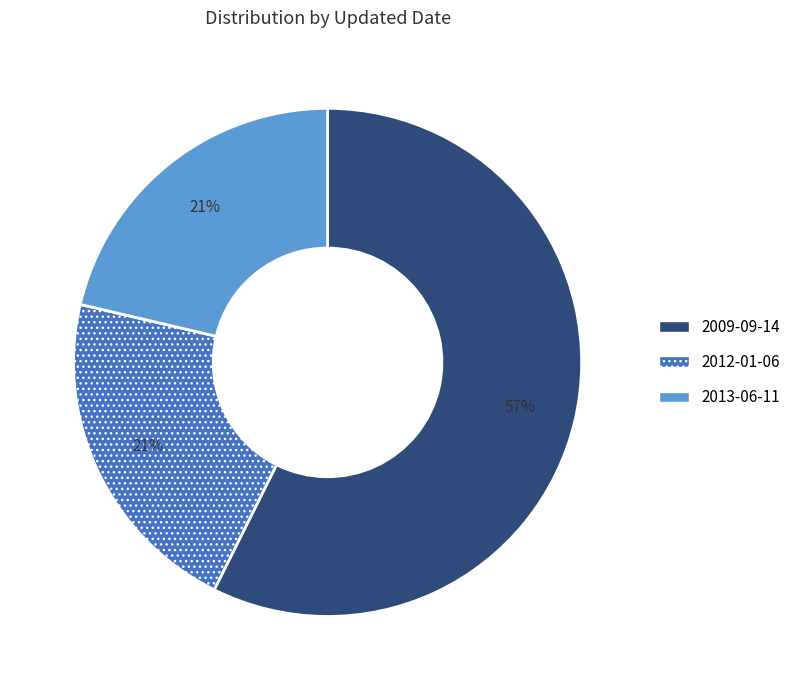

To the nearest percent, what percentage of the pie is 2012-01-06?

21%